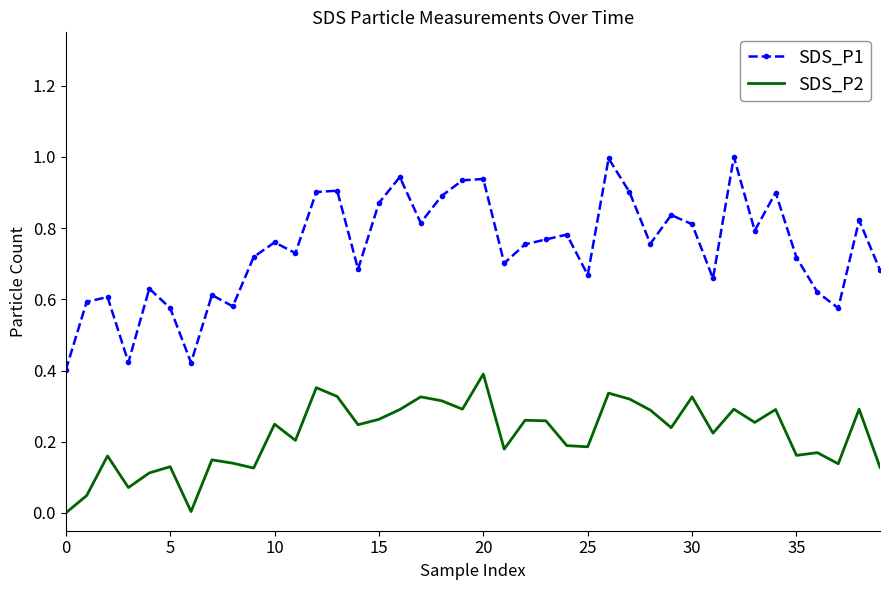

True or false: SDS_P1 and SDS_P2 cross at least once.

False